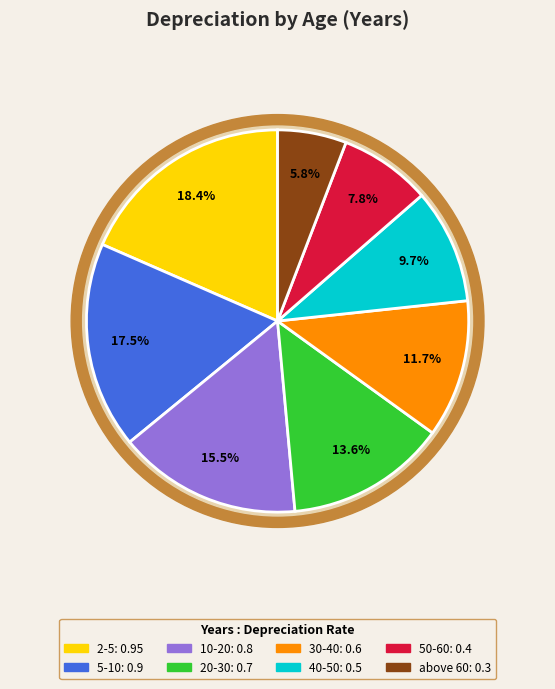

Count the number of slices in the pie.

8